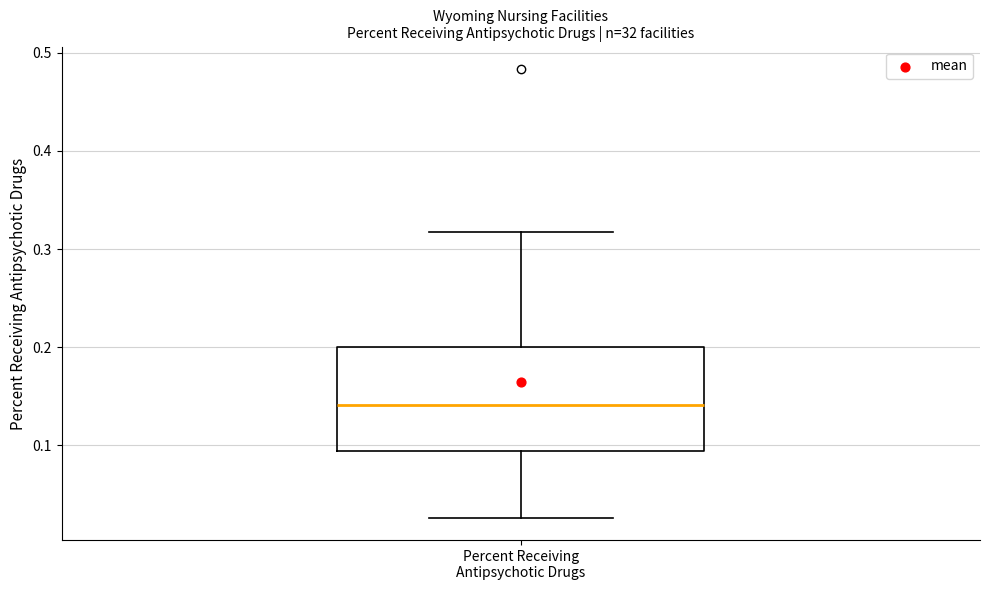

Read this box plot against the y-axis: the position of the median line, the range covered by the box, and the ends of both whiskers. The values are not printed on the chart, so give them approximately, as read against the axis.

median 0.14, box 0.09 to 0.20, whiskers 0.03 to 0.32